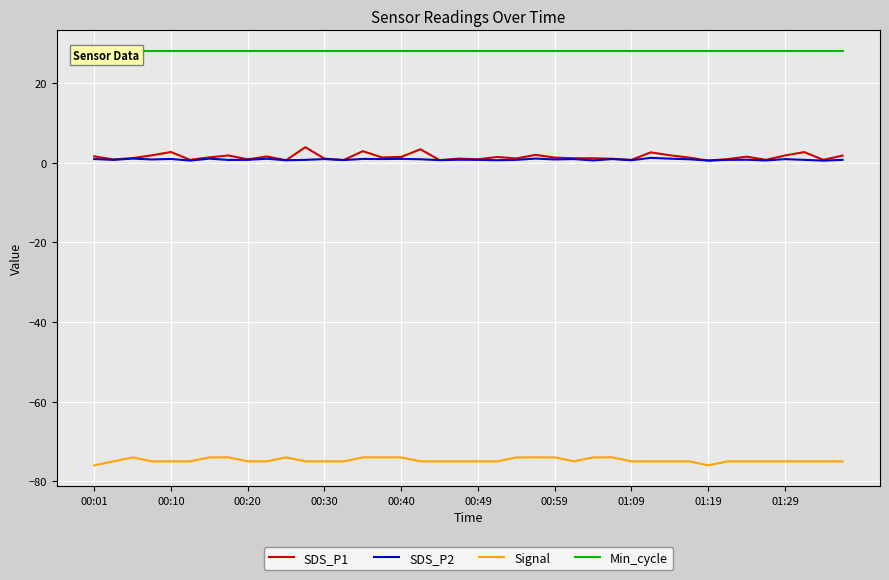

What is the spread (max minus min) of values at 26?

102.0